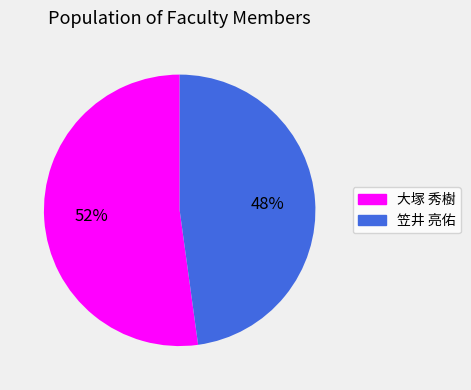

Is 大塚 秀樹 the majority of the pie?

Yes